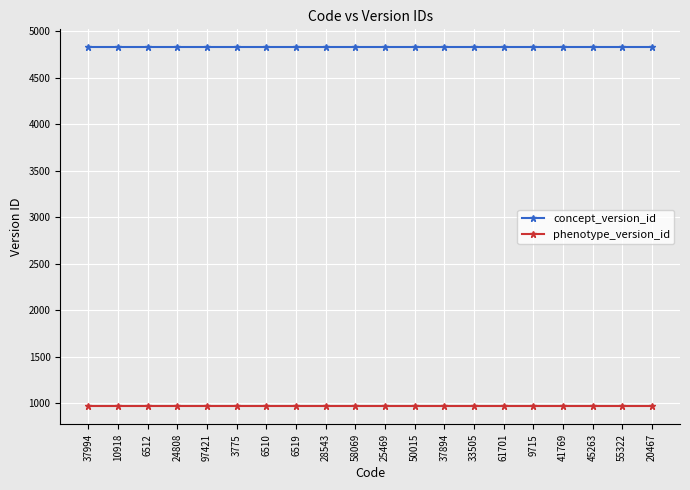

What position from the right is 6519?

13